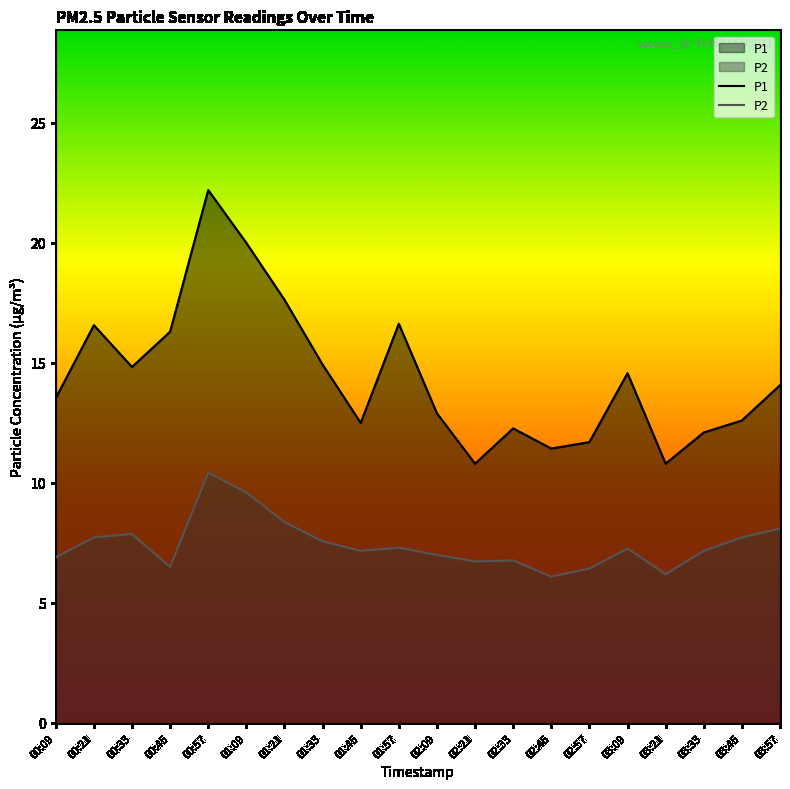

Reading left to right, what are all the values shown in this chart?

P1: 00:09=13.5	00:21=16.6	00:33=14.8	00:45=16.3	00:57=22.2	01:09=20.0	01:21=17.6	01:33=14.9	01:45=12.5	01:57=16.6	02:09=12.9	02:21=10.8	02:33=12.3	02:45=11.4	02:57=11.7	03:09=14.6	03:21=10.8	03:33=12.1	03:45=12.6	03:57=14.1
P2: 00:09=6.9	00:21=7.7	00:33=7.9	00:45=6.5	00:57=10.4	01:09=9.6	01:21=8.4	01:33=7.6	01:45=7.2	01:57=7.3	02:09=7.0	02:21=6.7	02:33=6.8	02:45=6.1	02:57=6.4	03:09=7.3	03:21=6.2	03:33=7.2	03:45=7.7	03:57=8.1